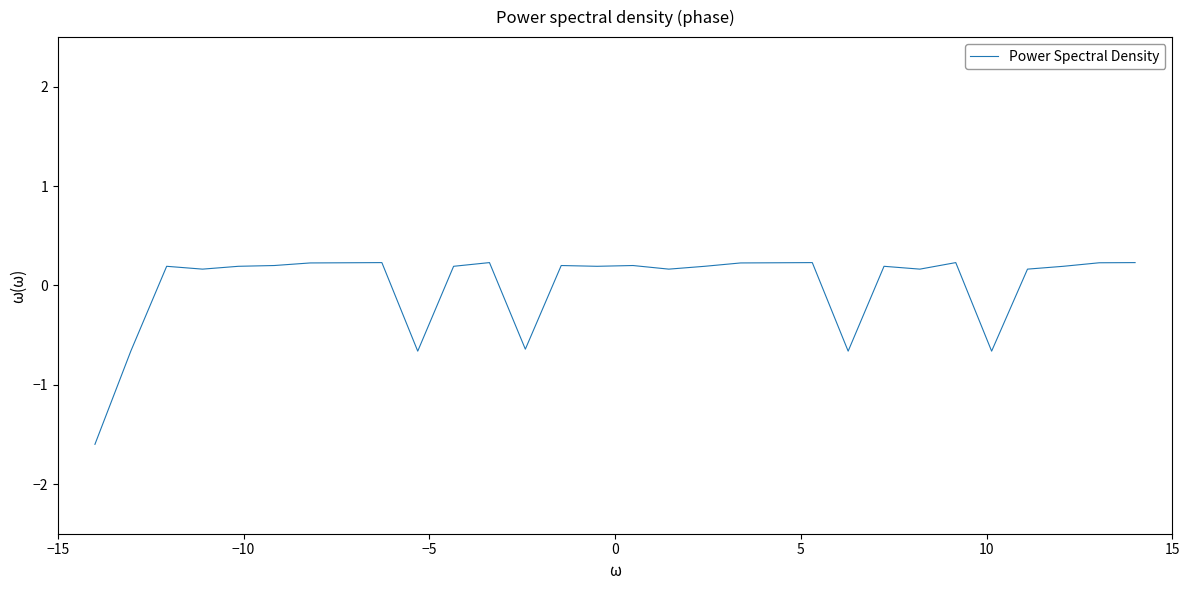

What is the difference between the maximum and minimum values?

1.8